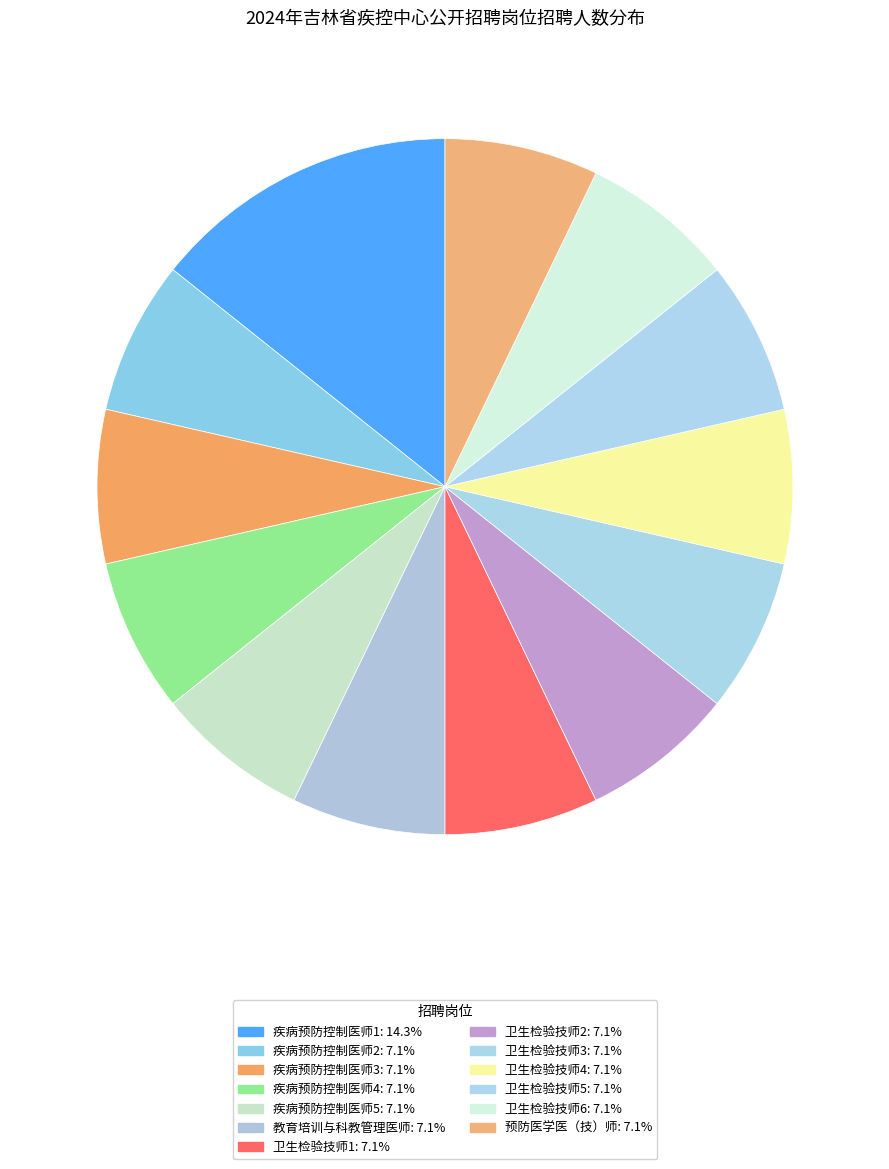

Count the number of slices in the pie.

13